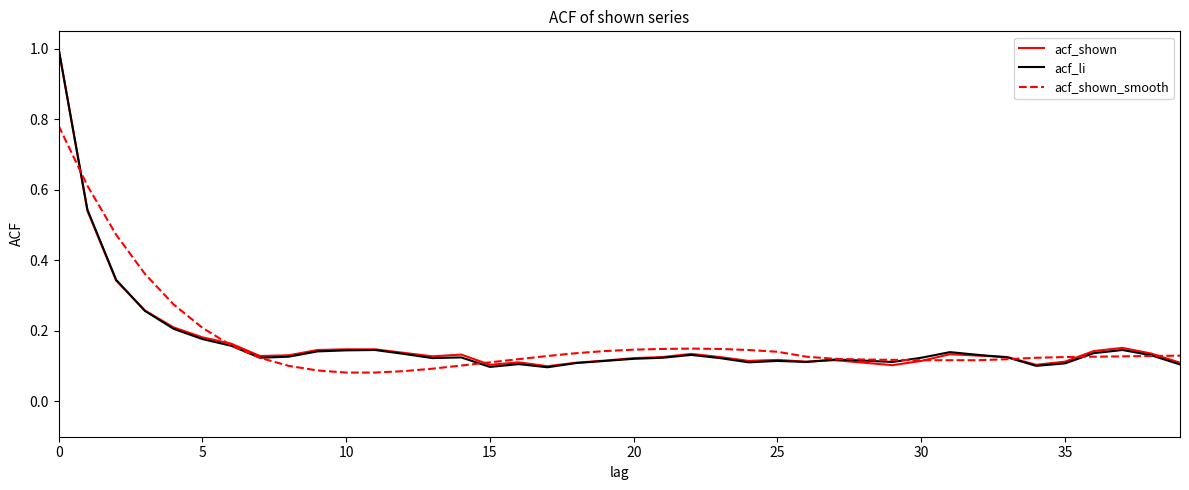

How many distinct data groups are displayed?

3